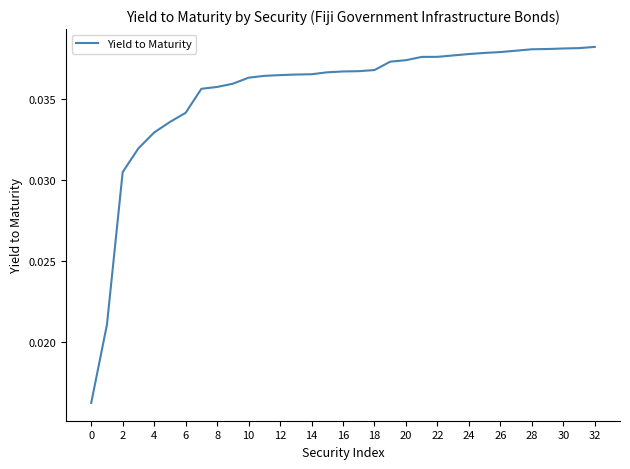

Which has a higher value, 2 or 22?

22